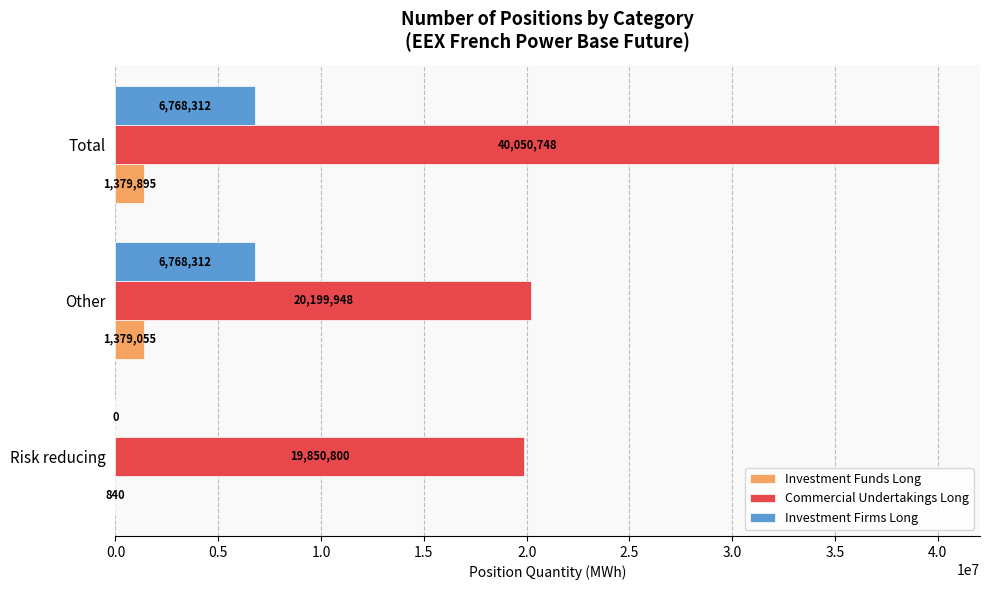

True or false: Investment Funds Long has a value of 1379895 at Total.

True